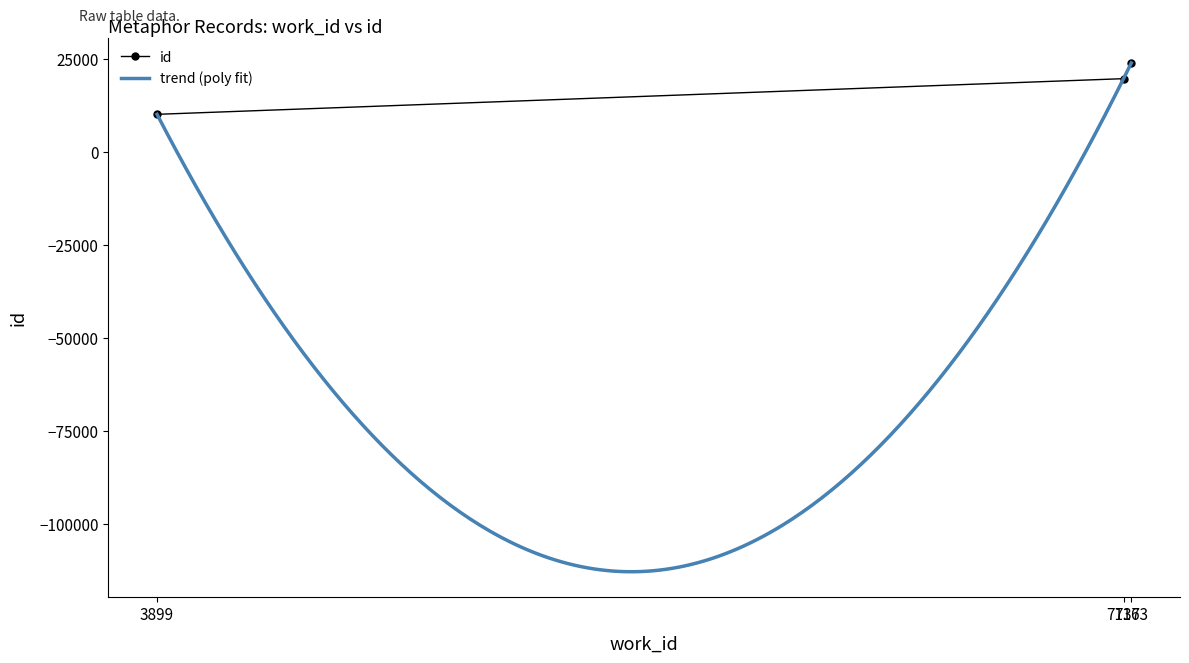

The value at 7137 is 27398. True or false?

False